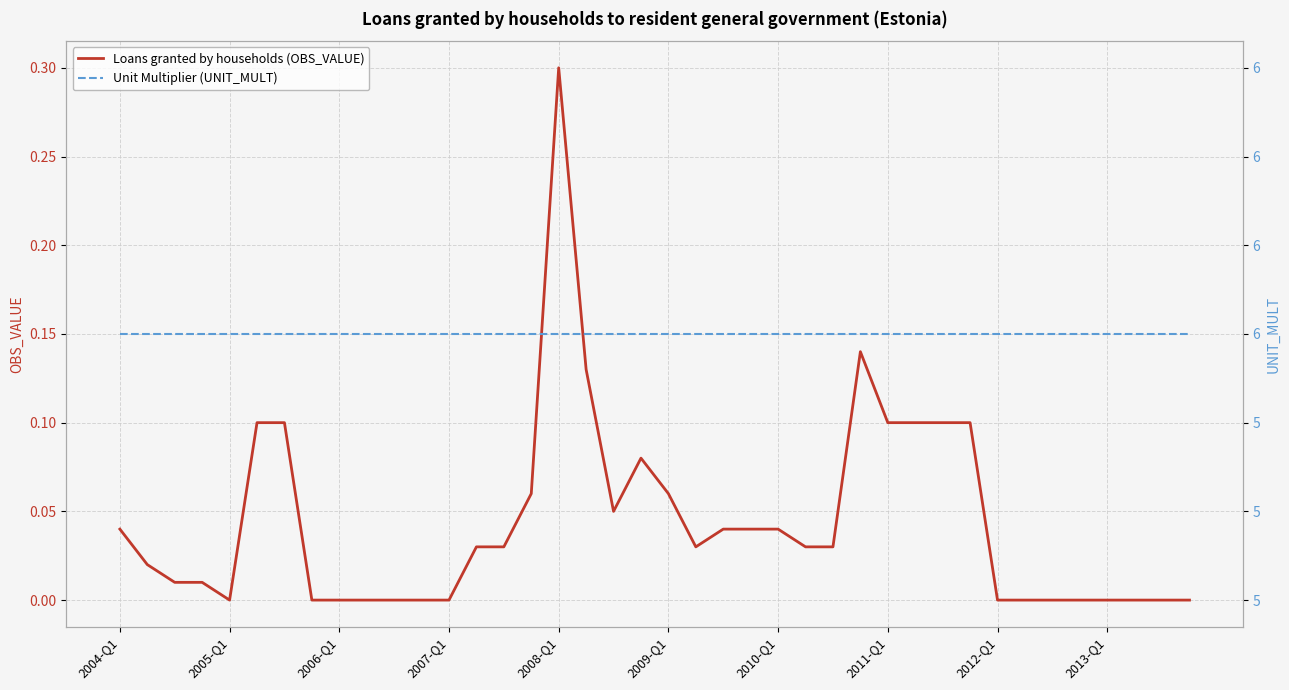

Which series changed the most between 11 and 38?

Loans granted by households (OBS_VALUE)